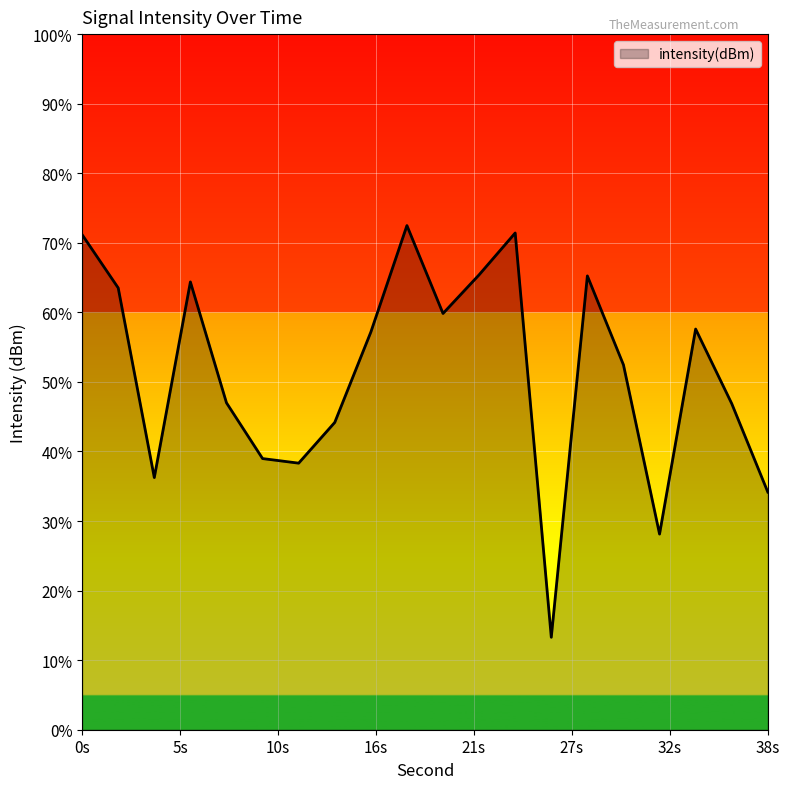

How many lines are shown in the chart?

1